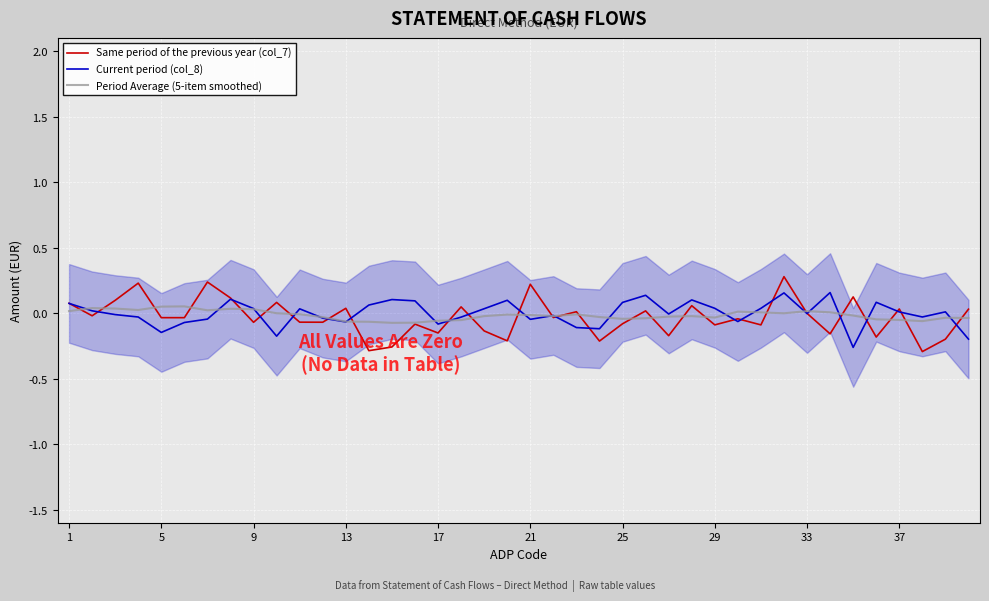

Rank the series by their average value, from lowest to highest.

Same period of the previous year (col_7), Period Average (5-item smoothed), Current period (col_8)